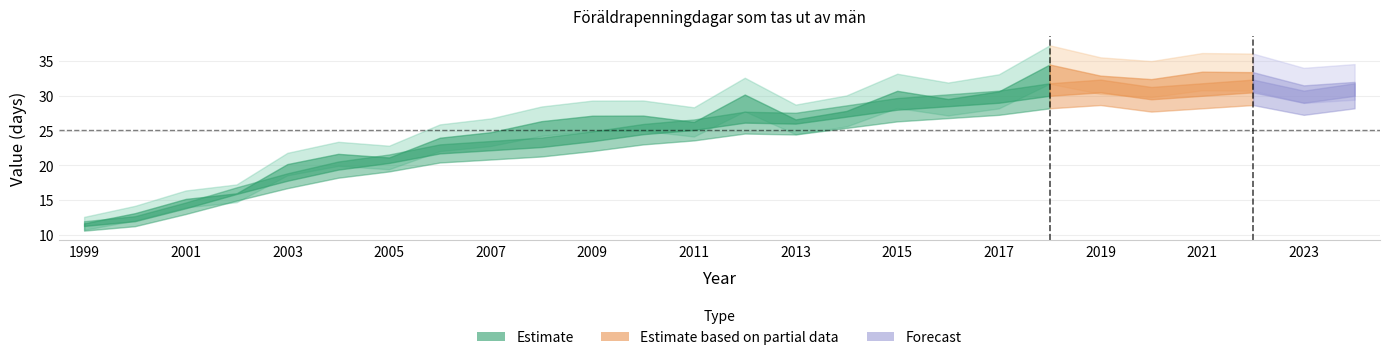

How many interior local valleys does the Stockholms läns kommuner (ovägt medel) series have?

3